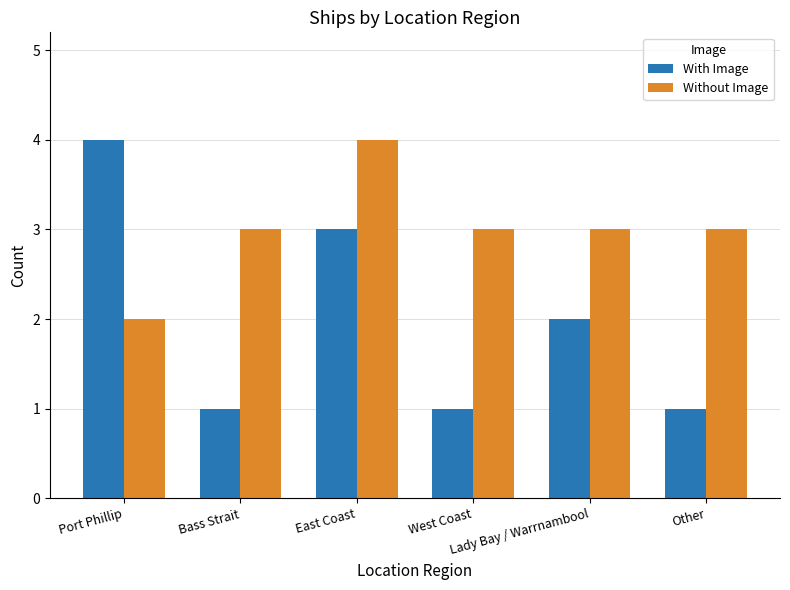

Reading right to left, transcribe all the data shown in this chart.

With Image: 1	2	1	3	1	4
Without Image: 3	3	3	4	3	2